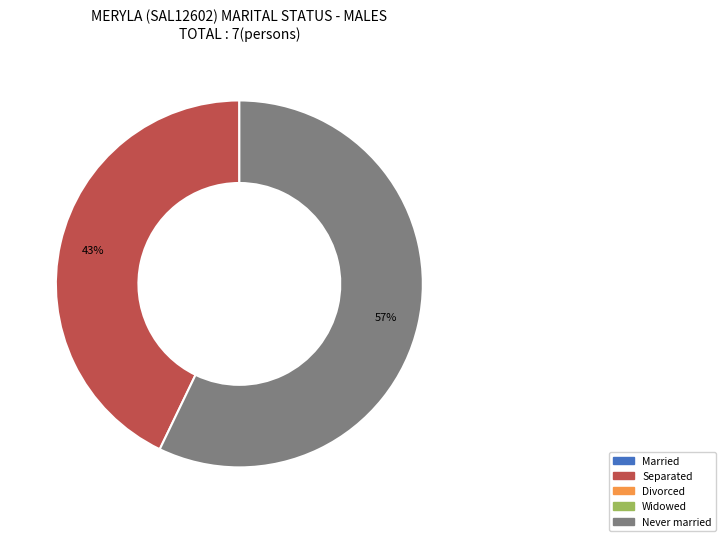

Is there any slice that represents more than half of the pie?

Yes